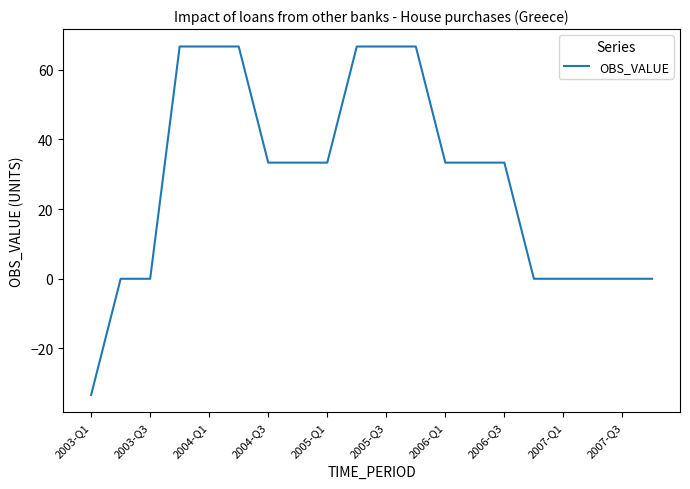

What is the minimum value shown in the chart?

-33.3